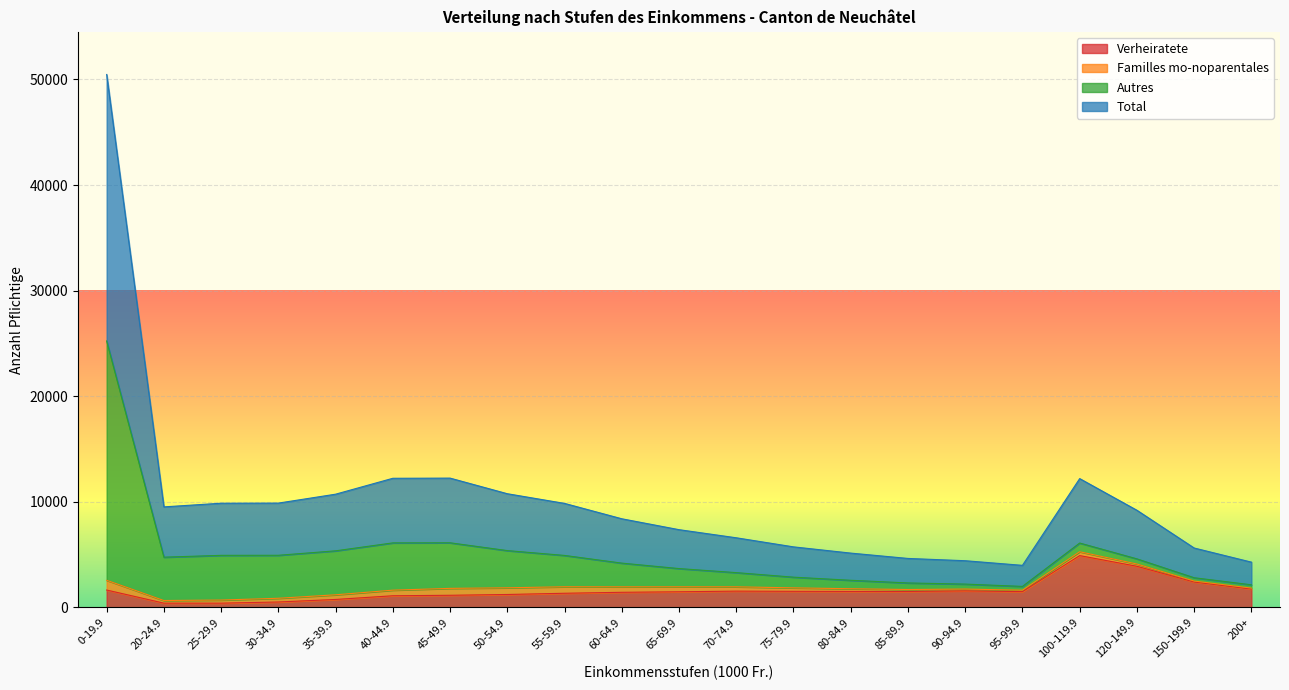

Which series has the widest spread of values?

Total